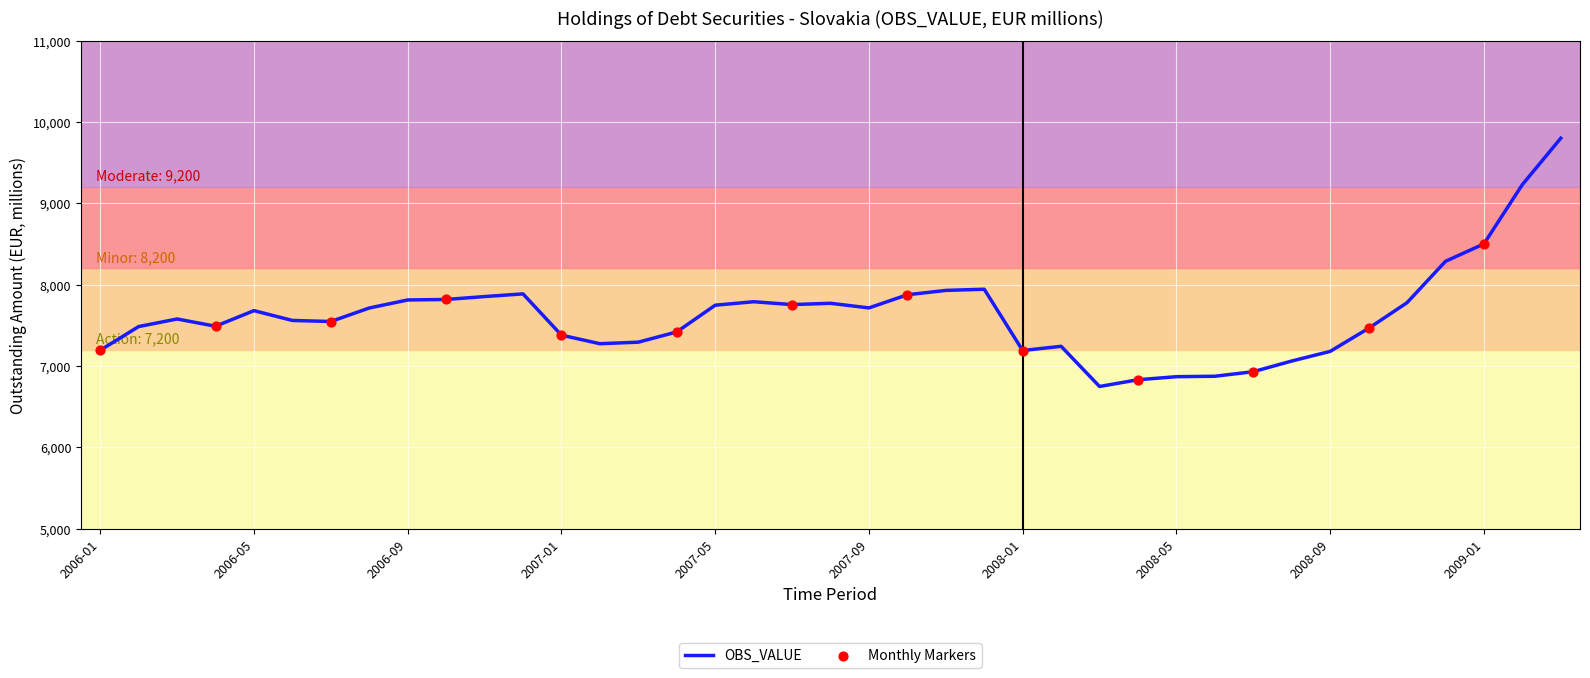

What is the smallest value displayed?

6747.1